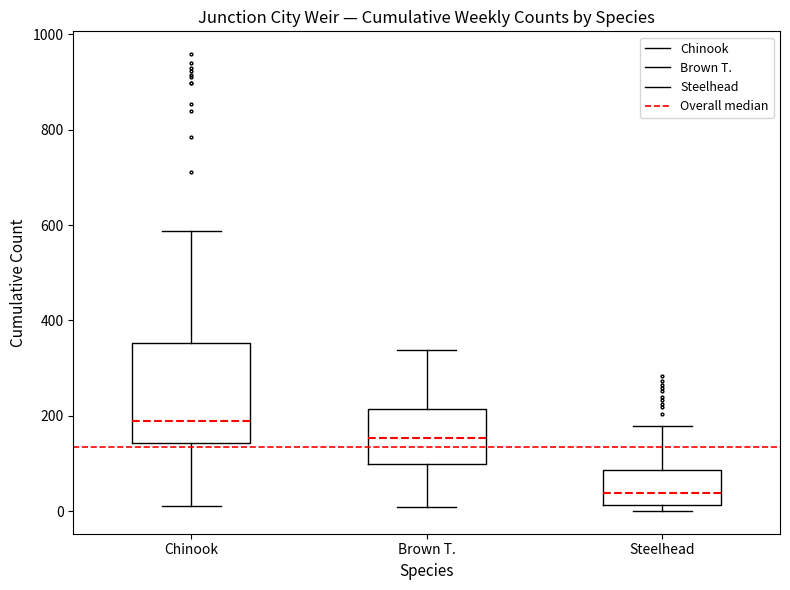

Which box has the lowest median line?

Steelhead